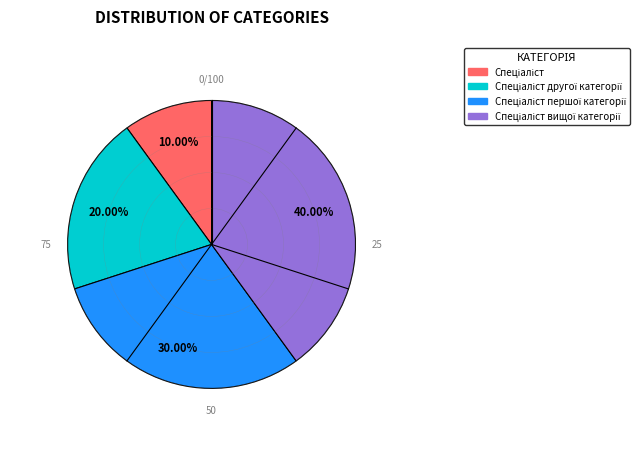

How many slices are in this pie chart?

4